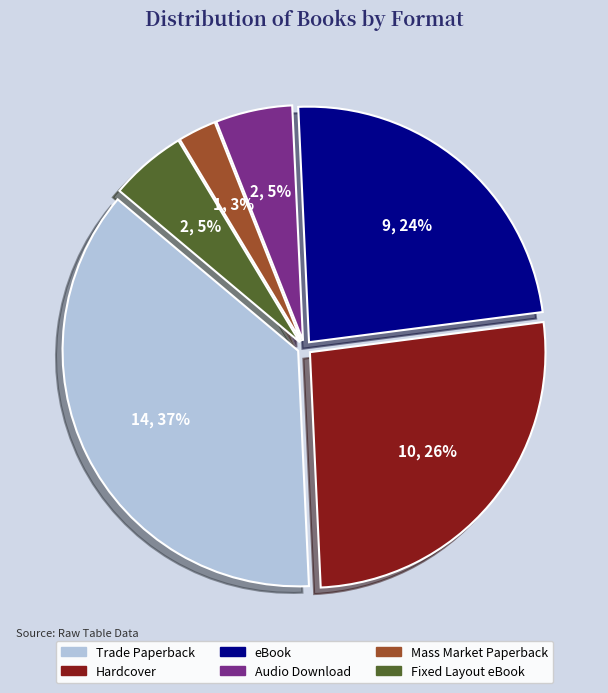

Do Mass Market Paperback and Trade Paperback together represent more than half of the pie?

No